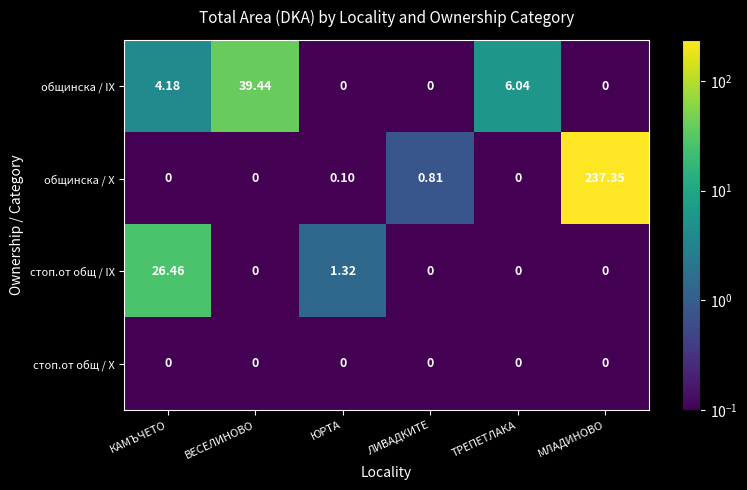

What is the difference between the highest and lowest values at КАМЪЧЕТО?

26.5